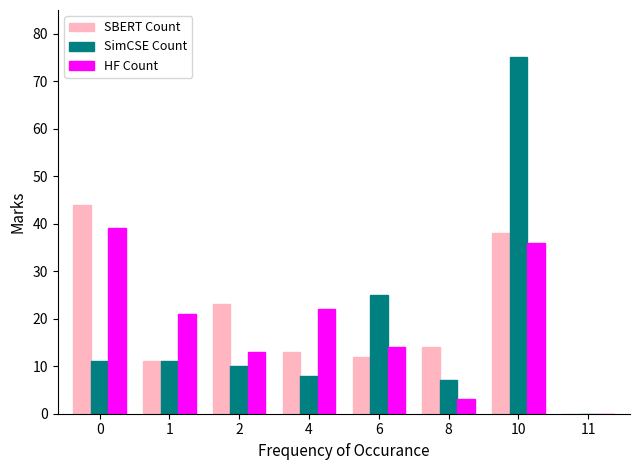

Reading right to left, list all the values displayed in this chart.

SBERT Count: 11=0	10=38	8=14	6=12	4=13	2=23	1=11	0=44
SimCSE Count: 11=0	10=75	8=7	6=25	4=8	2=10	1=11	0=11
HF Count: 11=0	10=36	8=3	6=14	4=22	2=13	1=21	0=39